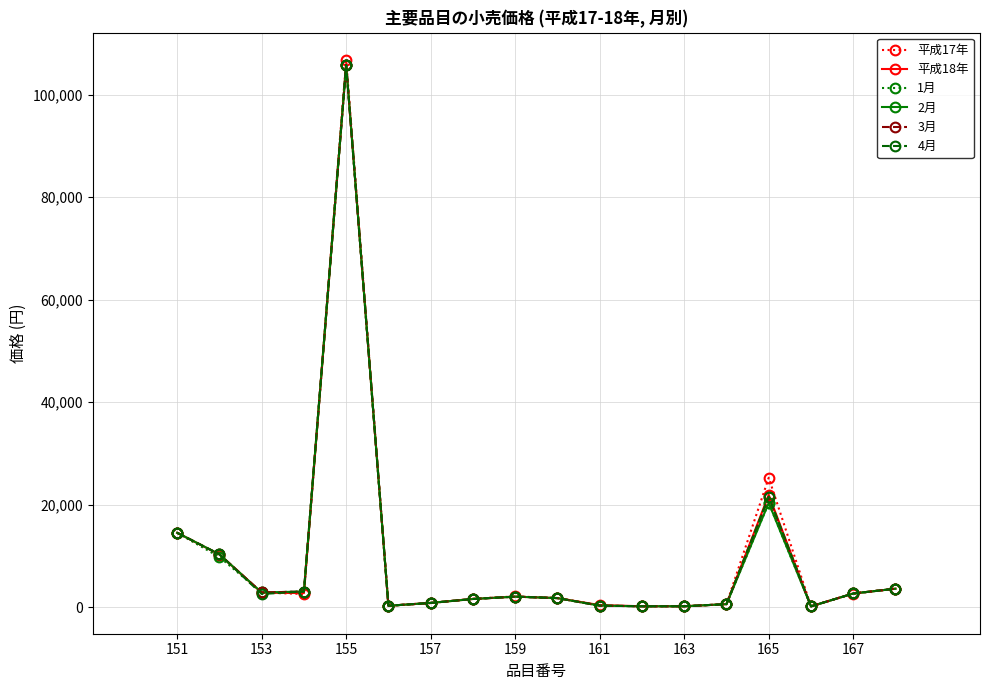

Which series has the widest spread of values?

平成17年